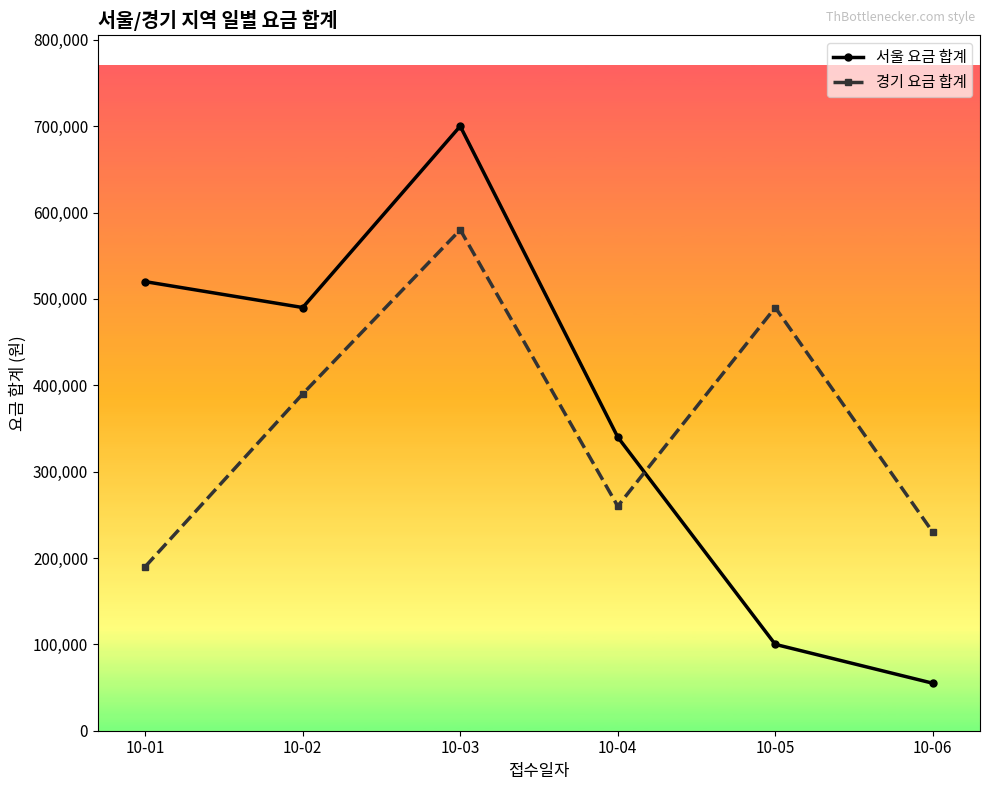

At which label is 경기 요금 합계 closest to 385003?

10-02